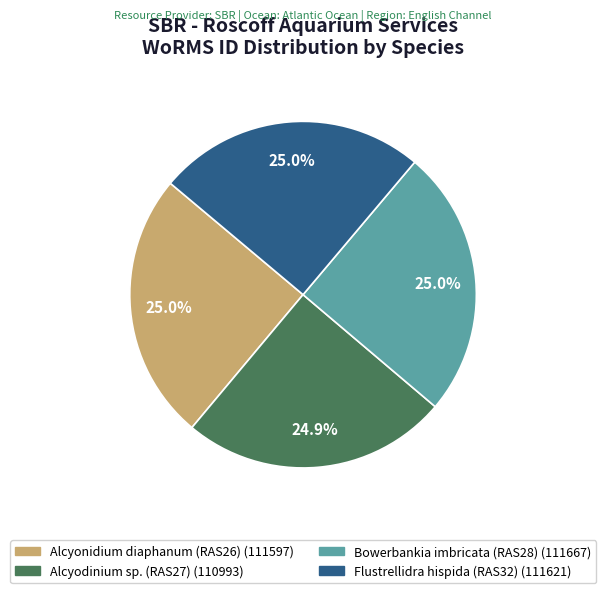

To the nearest percent, what percentage of the pie is Flustrellidra hispida (RAS32)?

25%